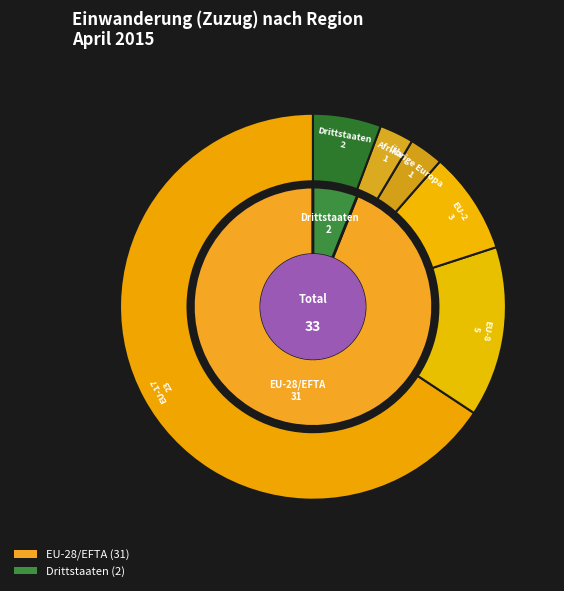

True or false: Asien accounts for 1% of the total.

False